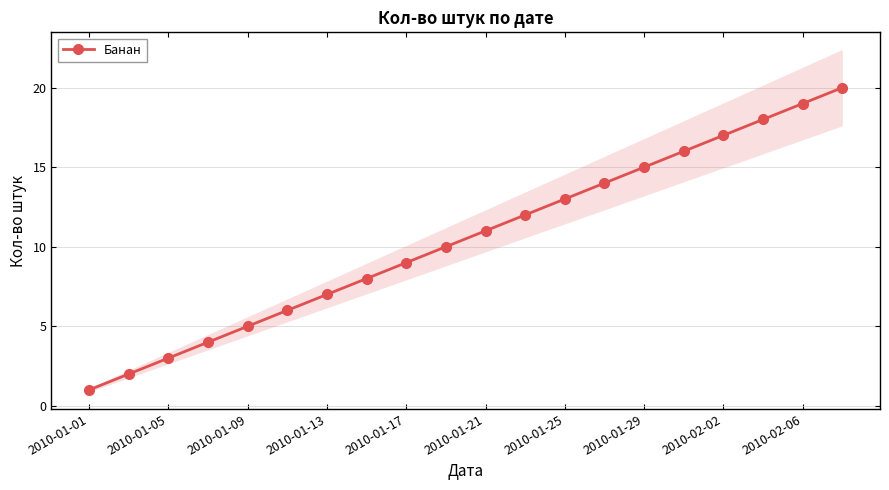

True or false: Банан has more than 2 interior local peaks.

False